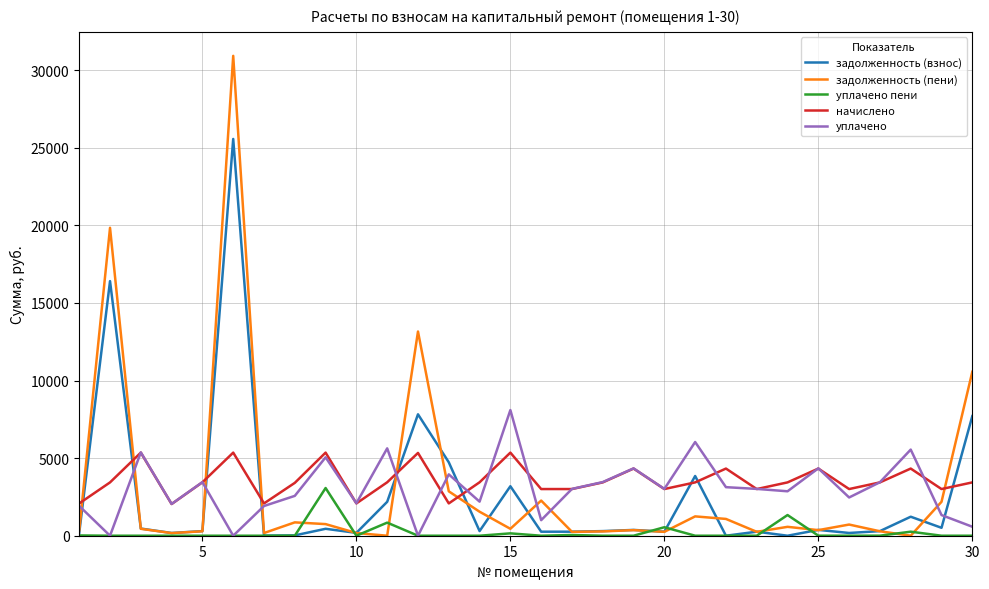

List the series in order of their peak value, highest first.

задолженность (пени), задолженность (взнос), уплачено, начислено, уплачено пени